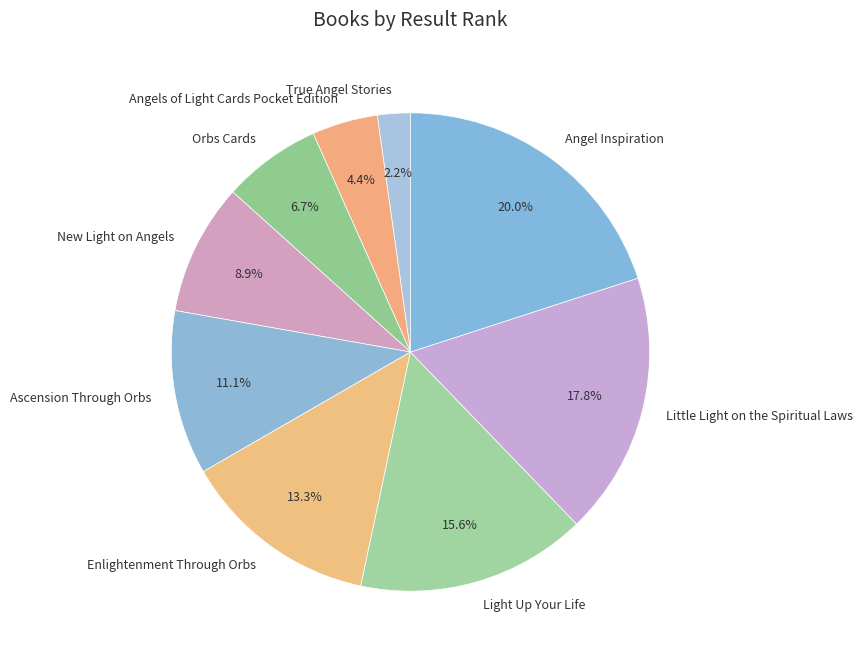

Is there a majority slice in this chart?

No